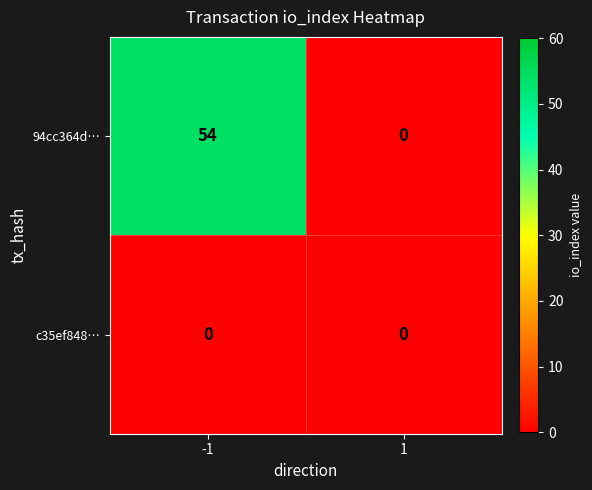

What is the average value of the 94cc364d… series?

27